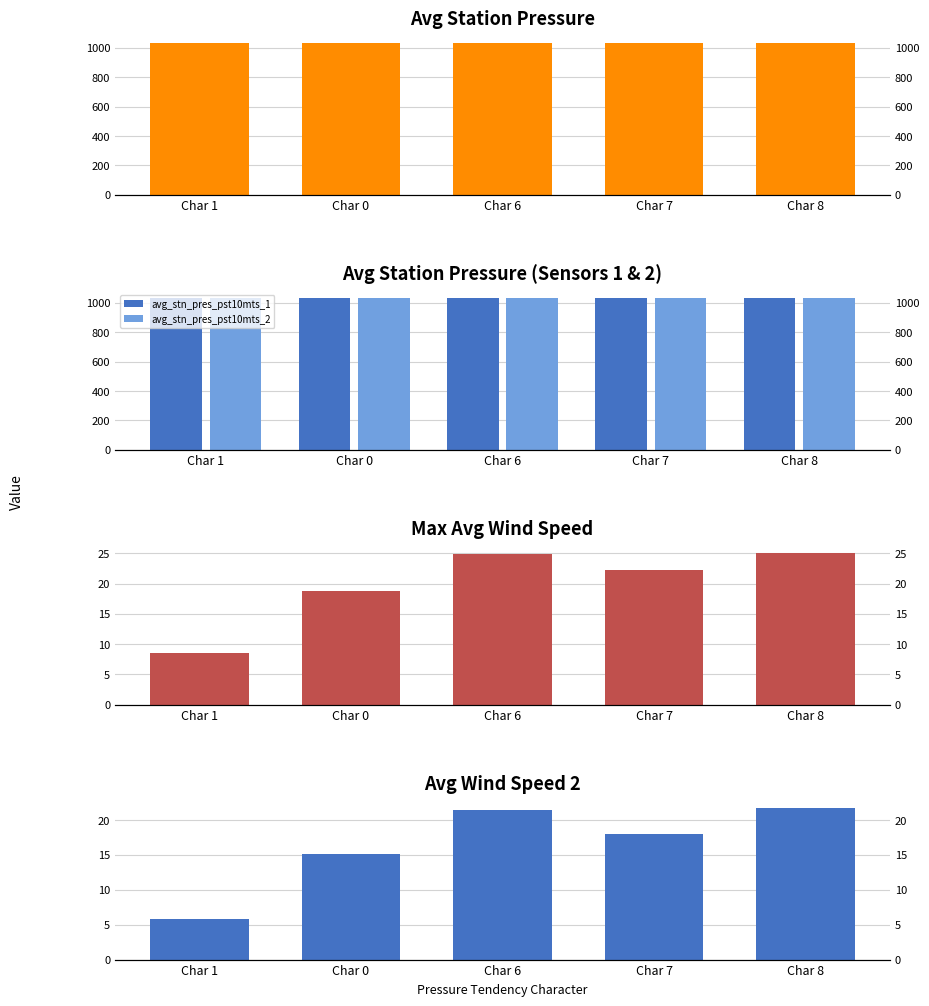

How many bars are there in total?

25